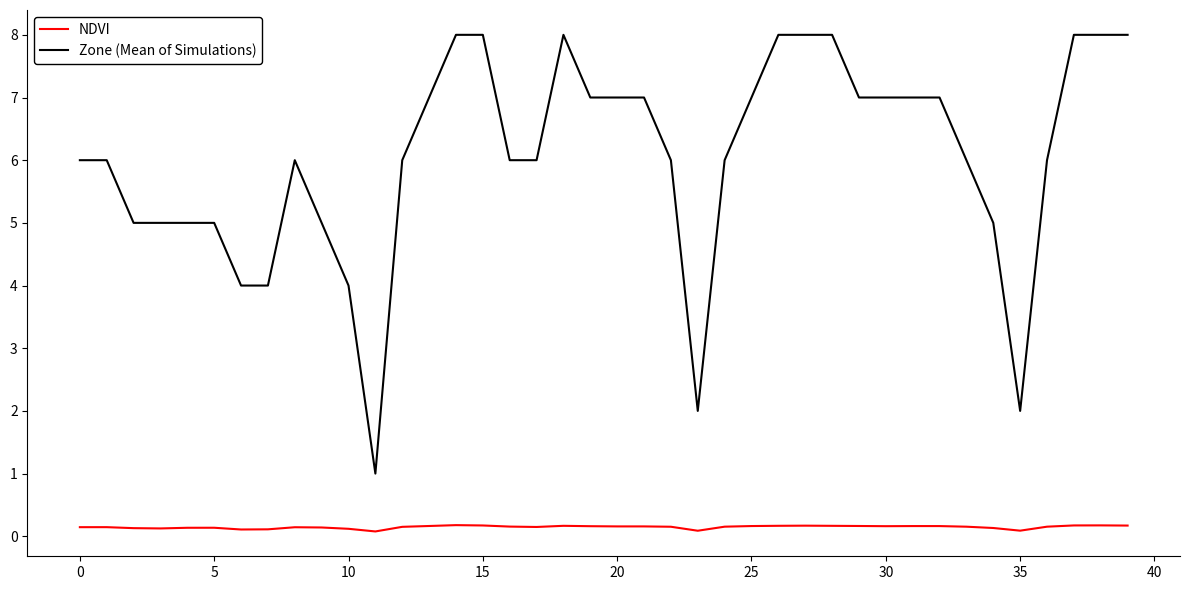

List the series in order of their peak value, highest first.

Zone (Mean of Simulations), NDVI